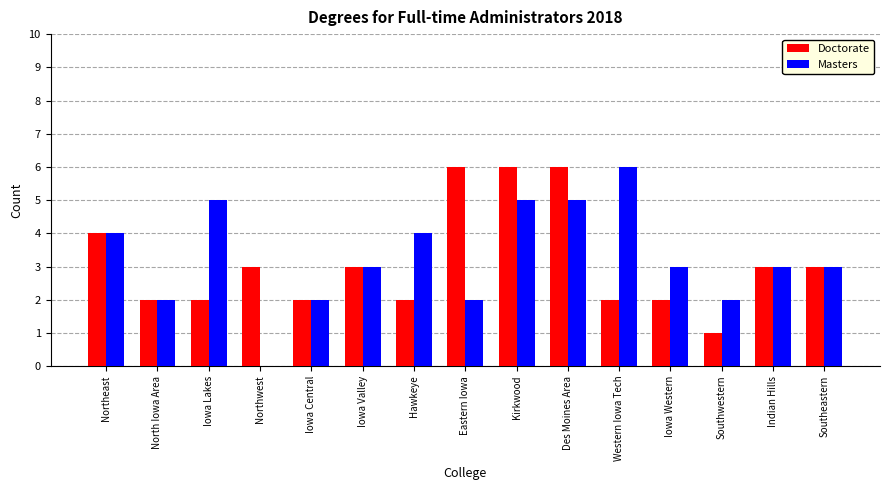

Is the value of Masters at North Iowa Area greater than the value of Doctorate at Kirkwood?

No